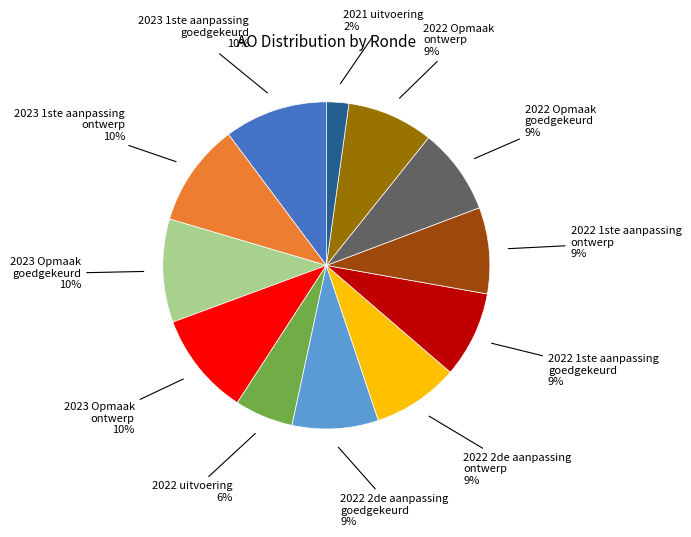

To the nearest percent, what is the average slice percentage?

8%